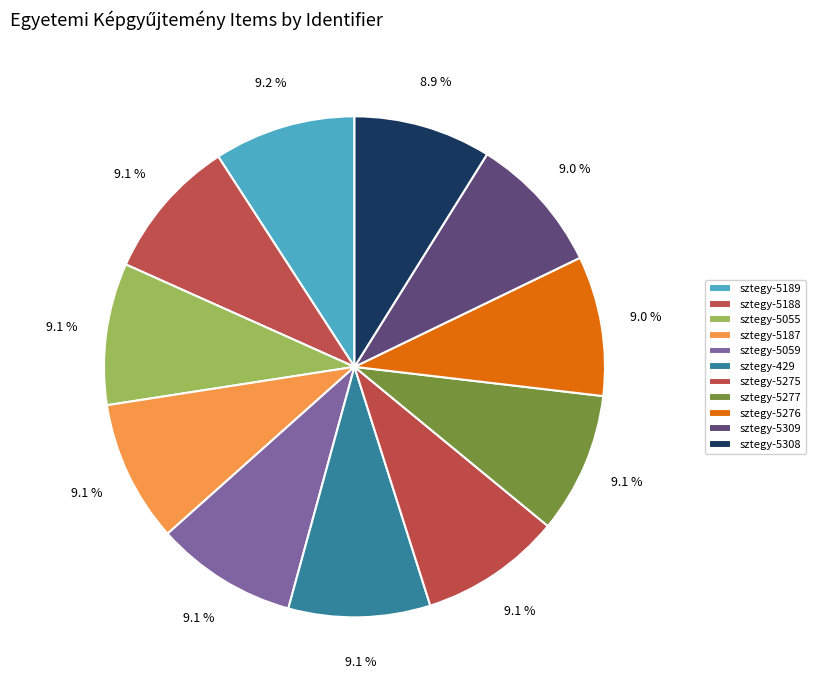

How many segments does this pie chart have?

11